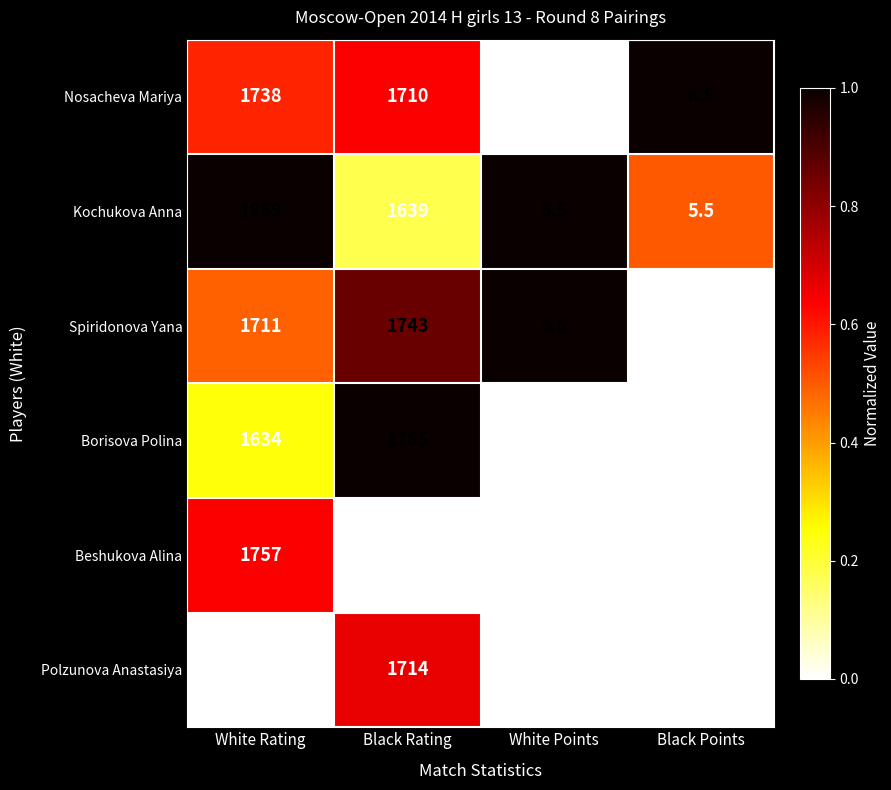

Reading left to right, extract all data points from this chart.

Nosacheva Mariya: 1738.0	1710.0	4.5	6.5
Kochukova Anna: 1869.0	1639.0	5.5	5.5
Spiridonova Yana: 1711.0	1743.0	5.5	4.5
Borisova Polina: 1634.0	1765.0	4.5	4.5
Beshukova Alina: 1757.0	1612.0	4.5	4.5
Polzunova Anastasiya: 1558.0	1714.0	4.5	4.5